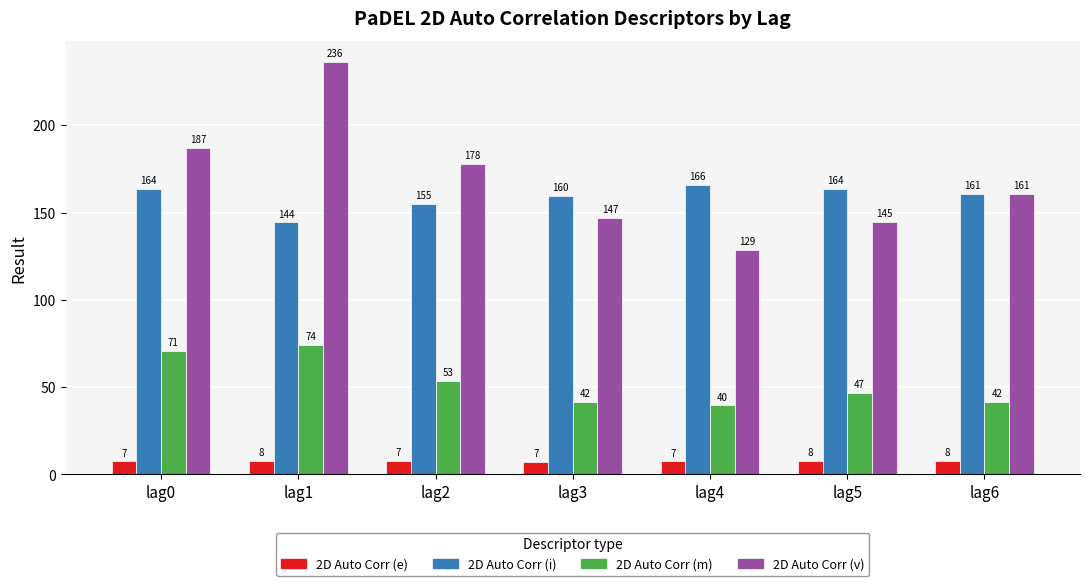

How many bars are there in total?

28